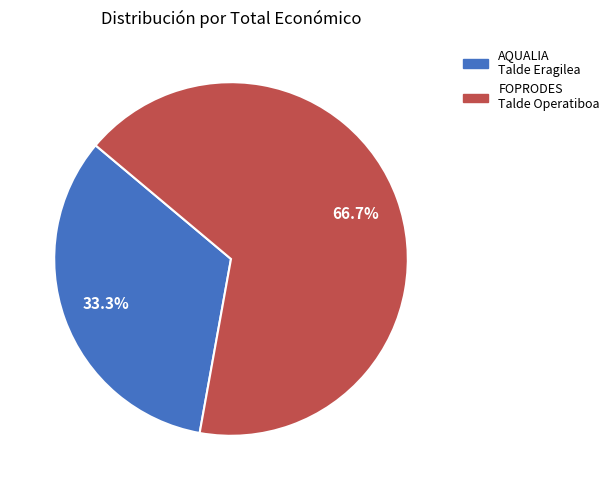

Which slice is the smallest?

AQUALIA Talde Eragilea